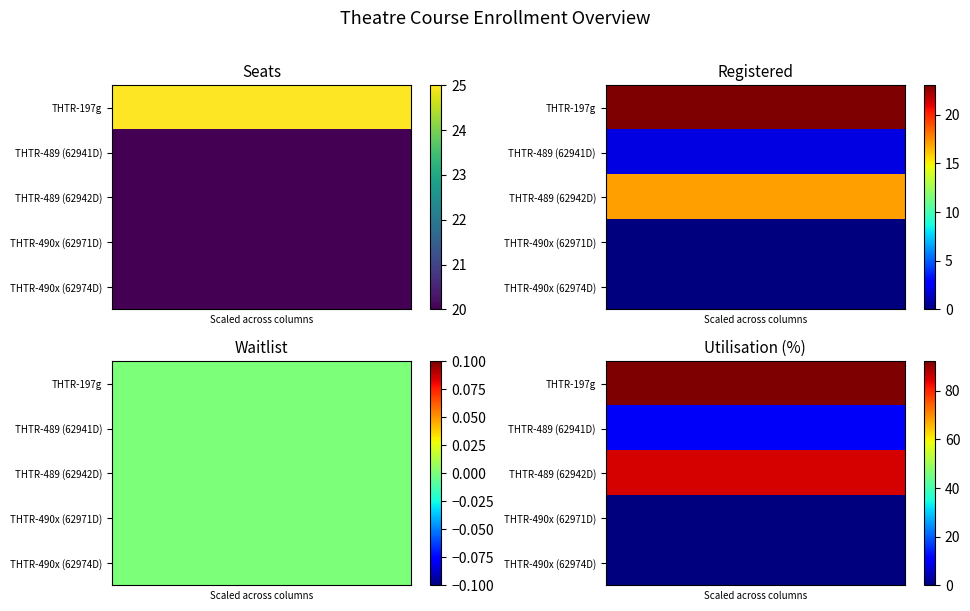

What is the total value across all series at 1?

187